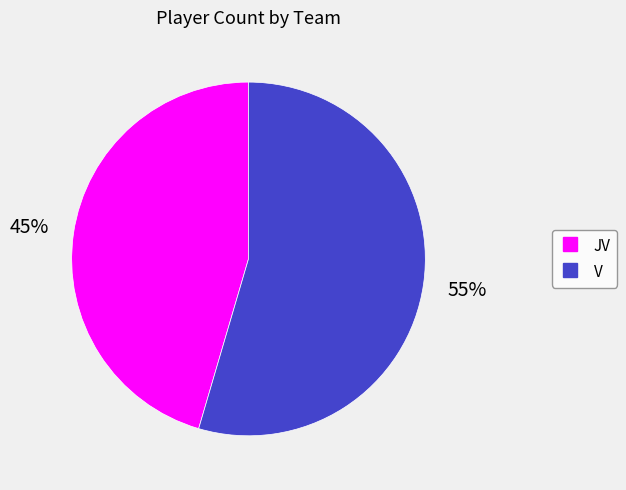

Does any single category account for the majority?

Yes